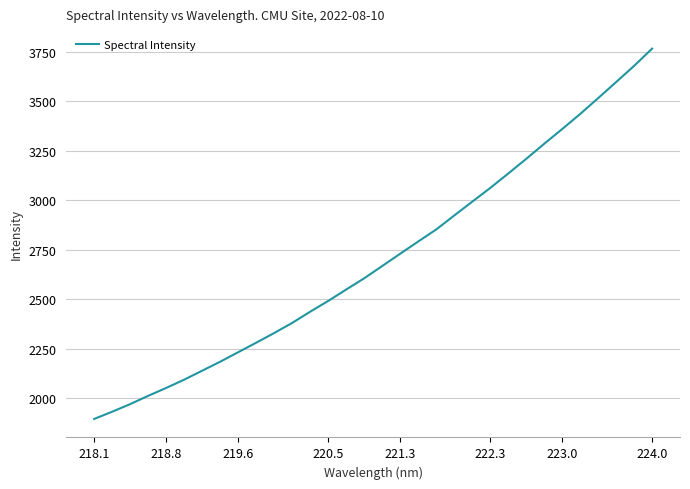

How many lines are shown in the chart?

1